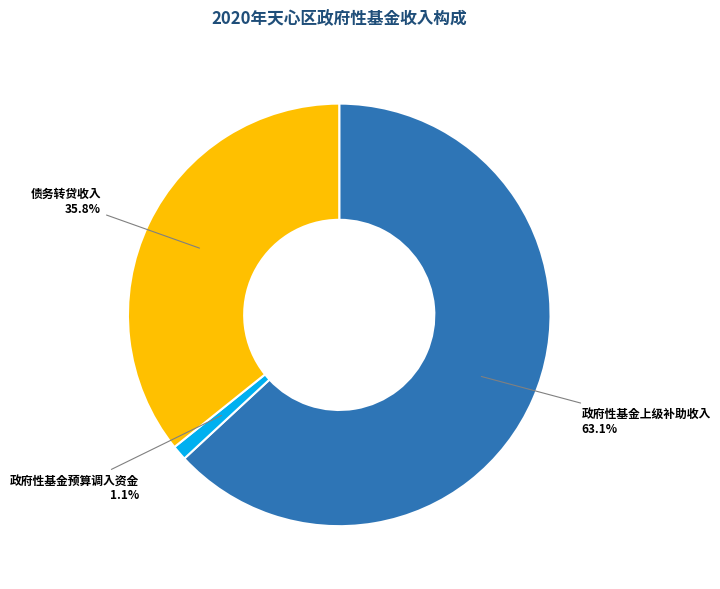

Does any single category account for the majority?

Yes